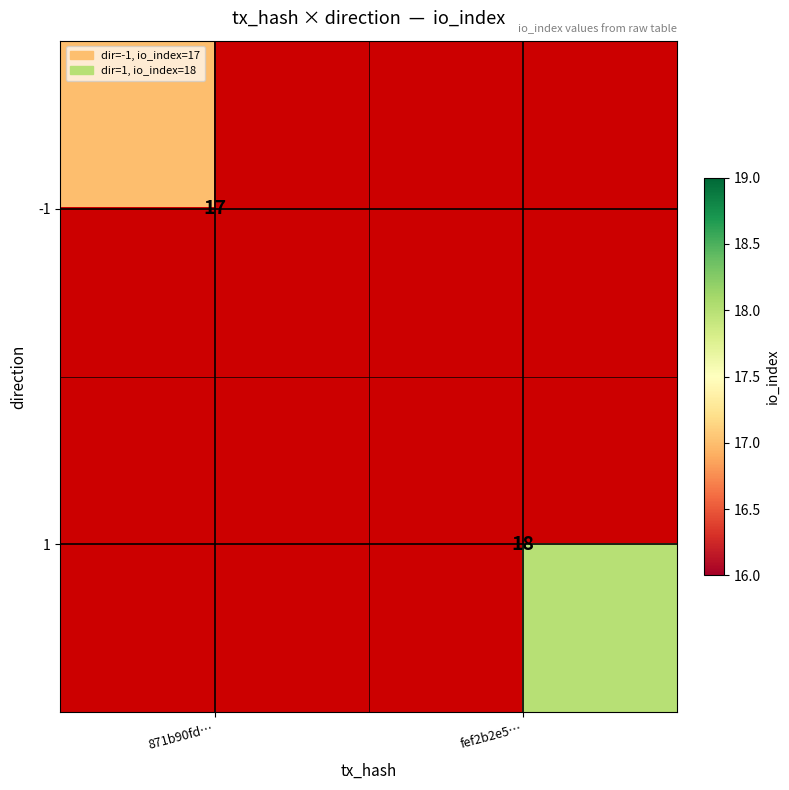

True or false: -1 has a value of 17 at 871b90fd….

True